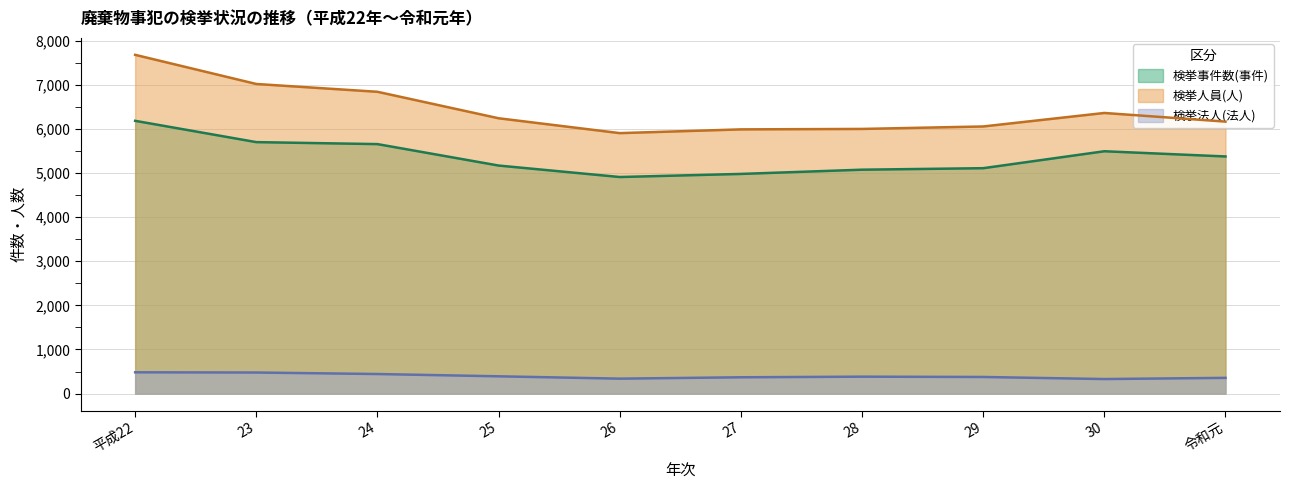

What is the label of the 2nd point from the right?

30